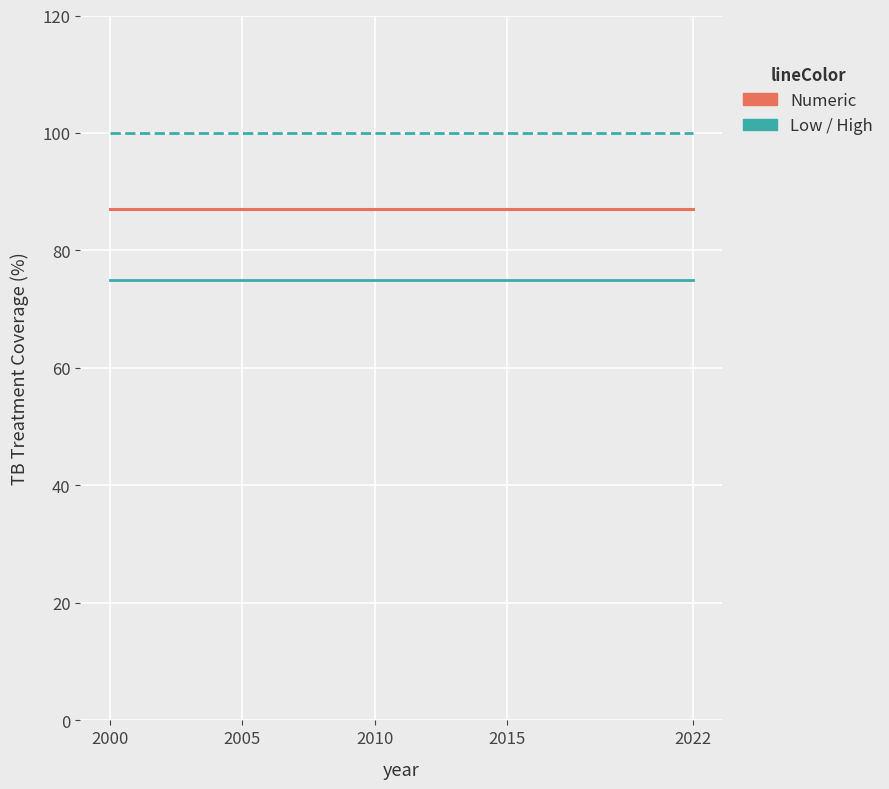

Count the number of data series in this chart.

3